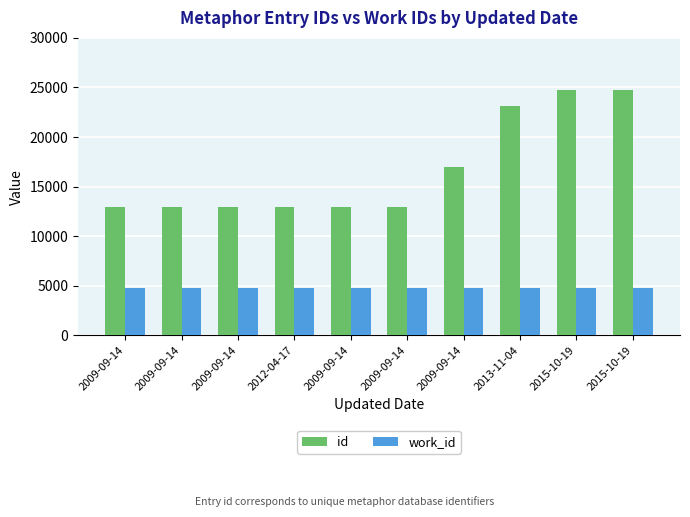

The value of work_id at 2009-09-14 is 4812. True or false?

True